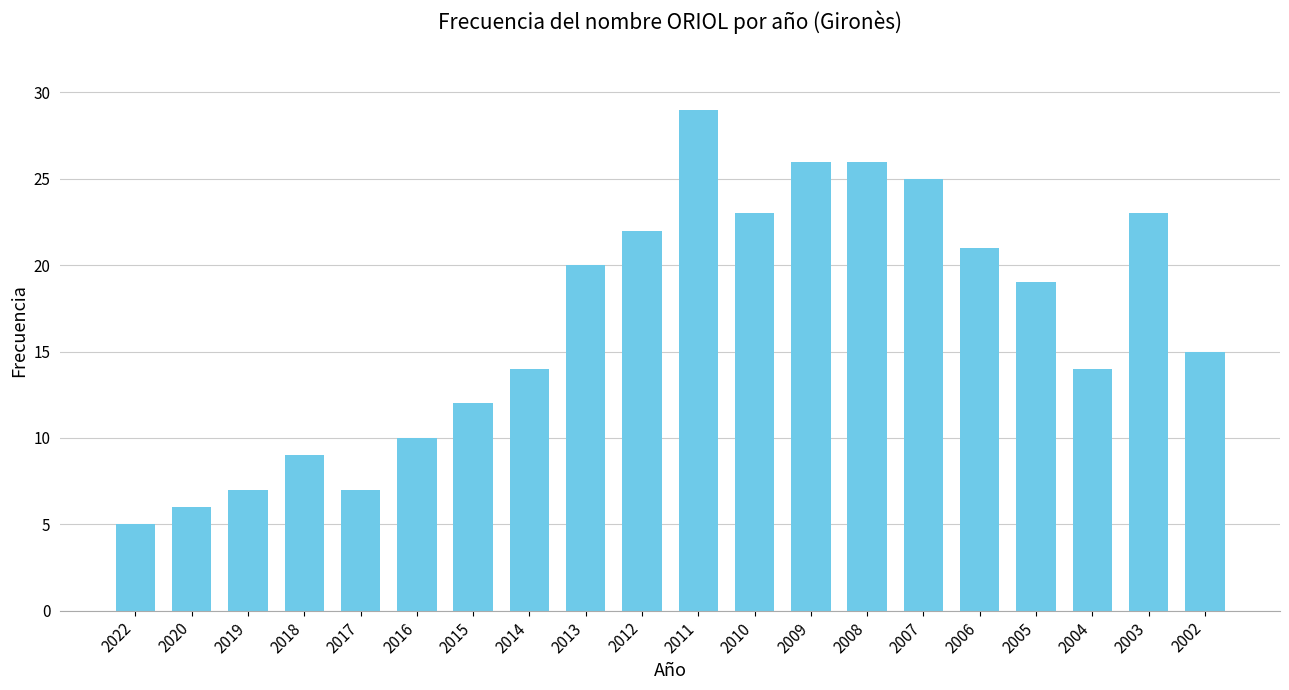

What is the value of the 13th bar from the left?

26